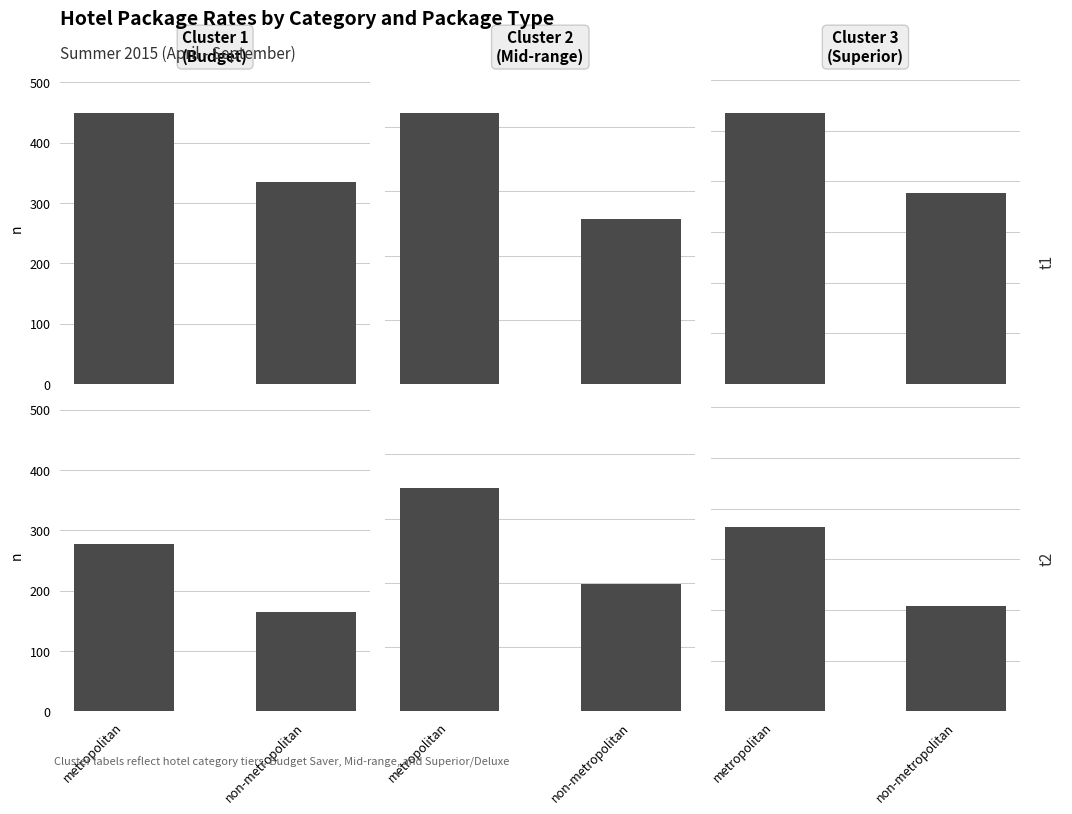

What is the approximate value of Experience Pkg at metropolitan, to the nearest 10?

540